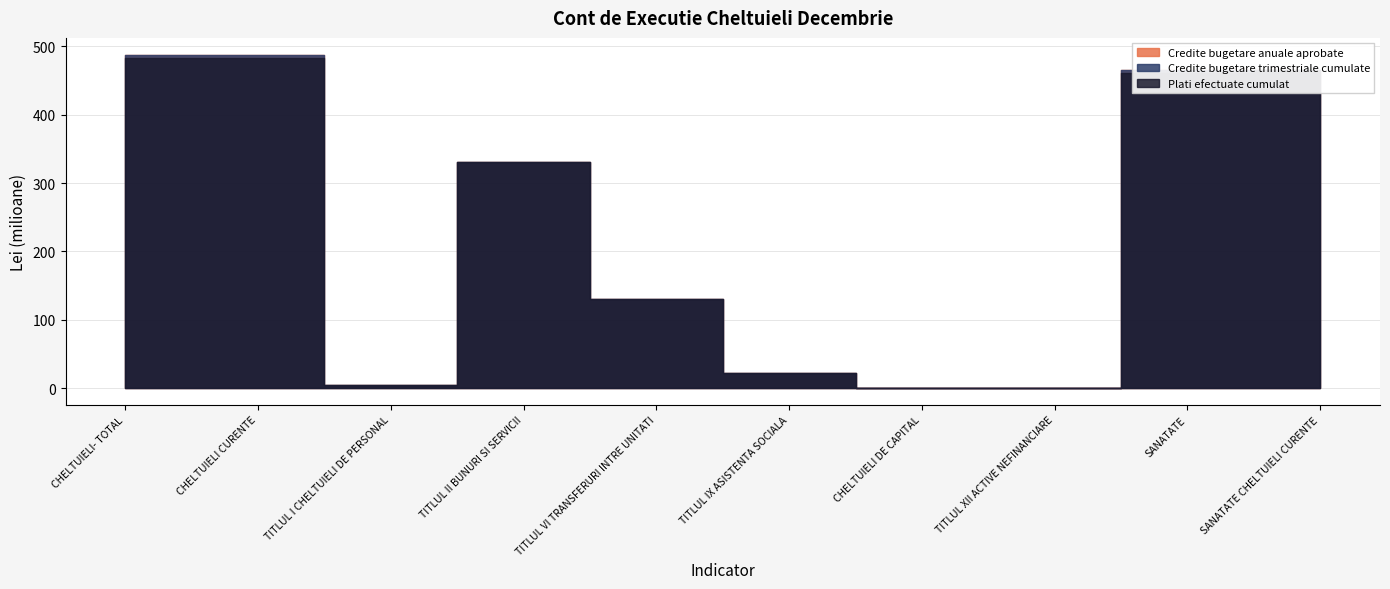

True or false: Credite bugetare anuale aprobate and Credite bugetare trimestriale cumulate cross at least once.

False